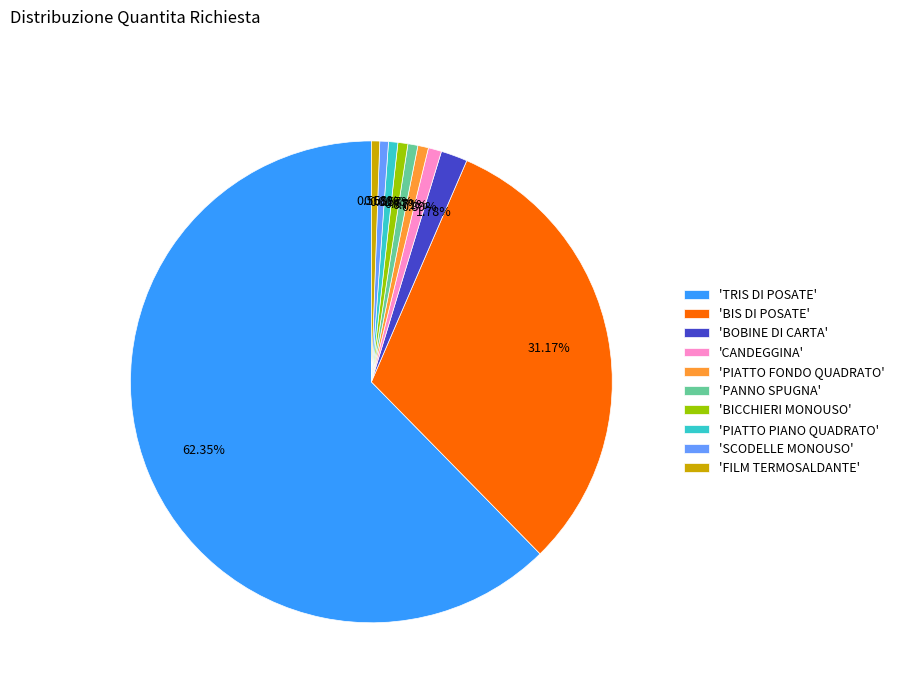

How many segments does this pie chart have?

10